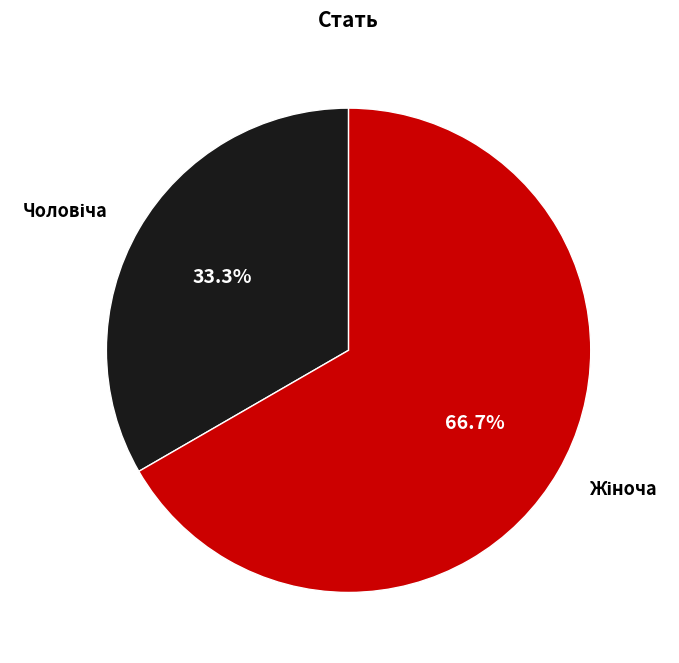

Is there a majority slice in this chart?

Yes